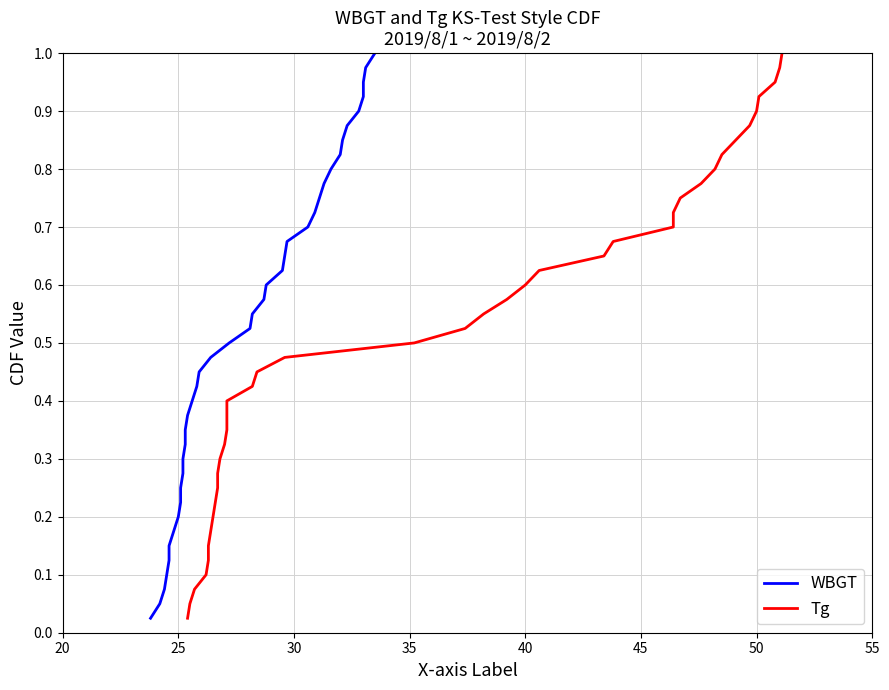

True or false: WBGT and Tg cross at least once.

False